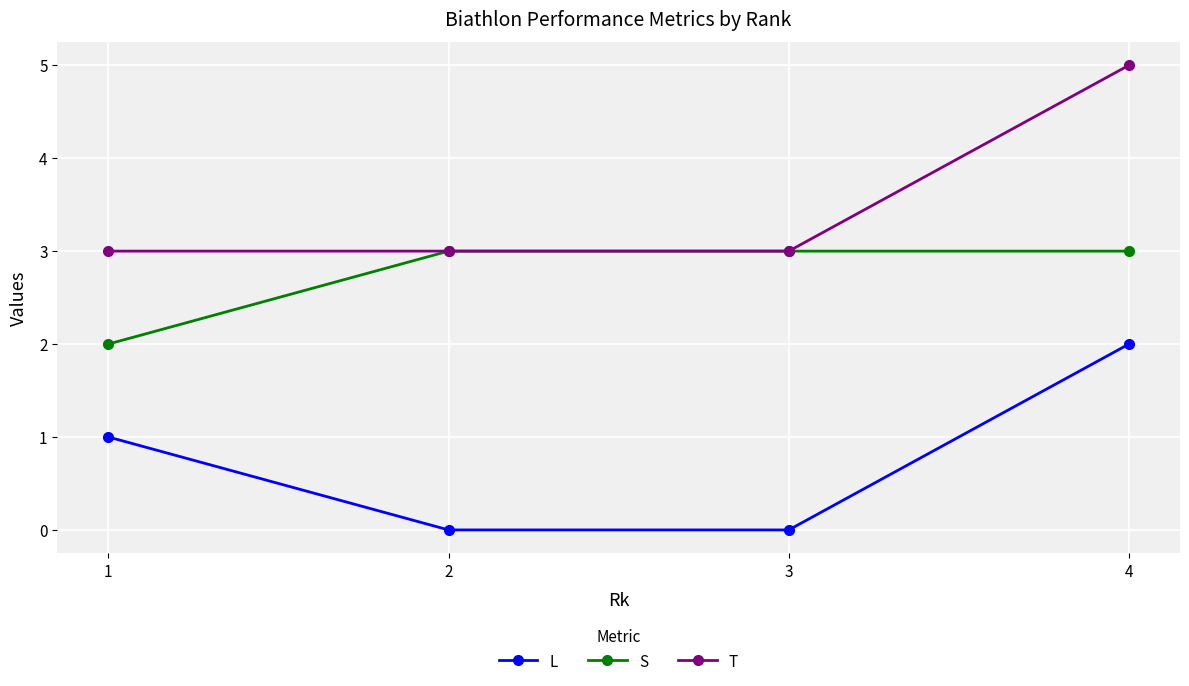

Read the S value at 1.

2